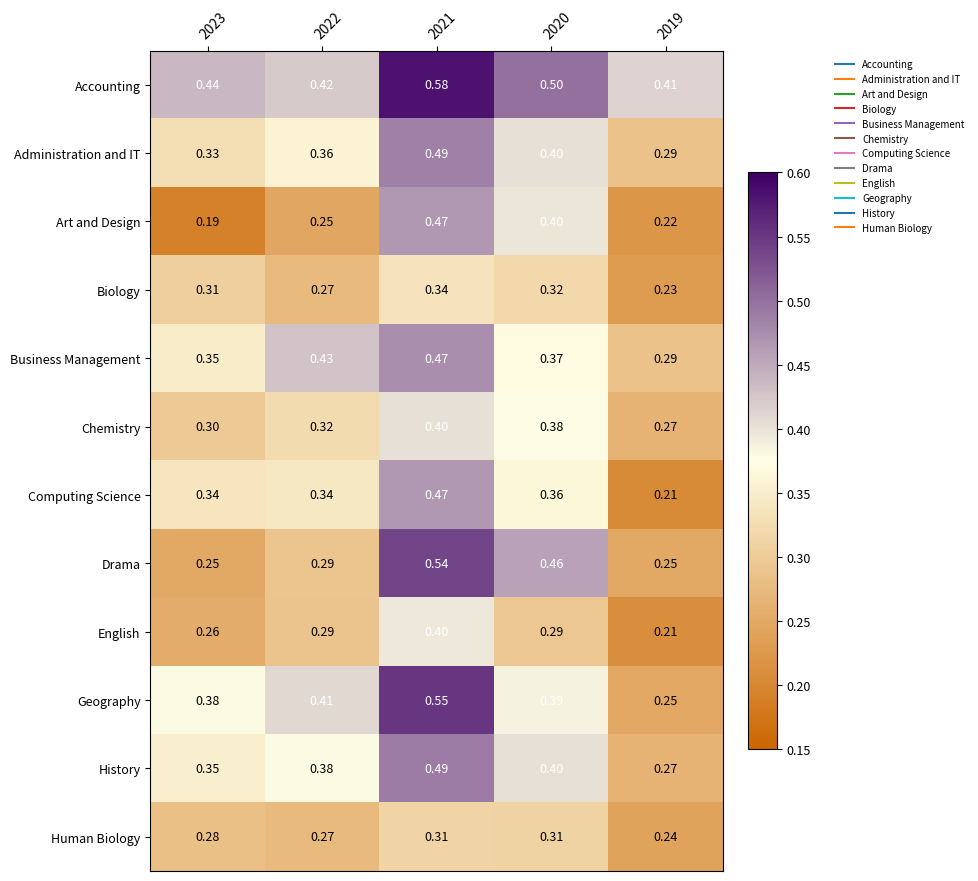

Between 2023 and 2021, which series saw the biggest shift?

Drama